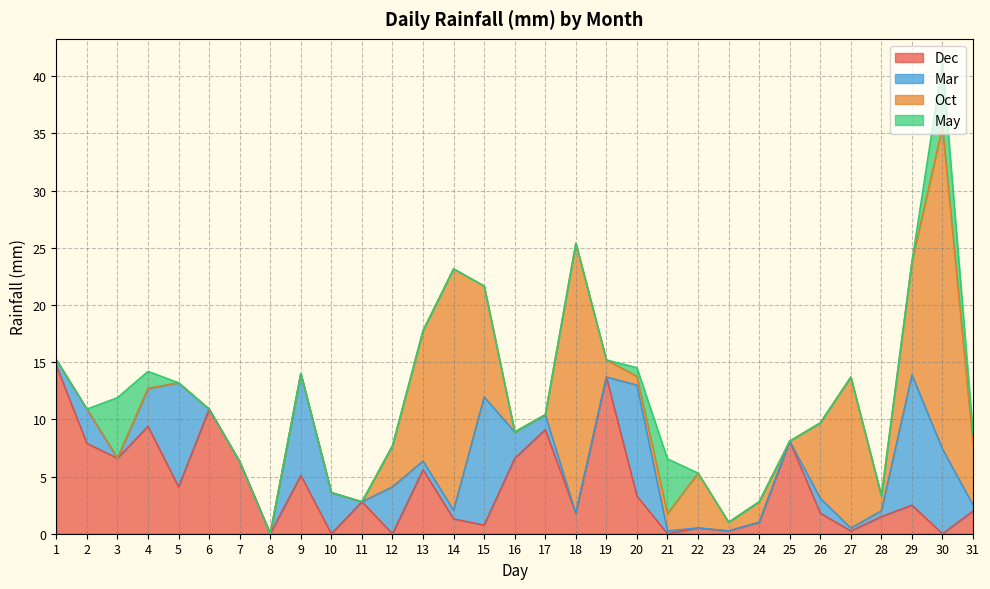

At which label does Mar reach its peak?

29